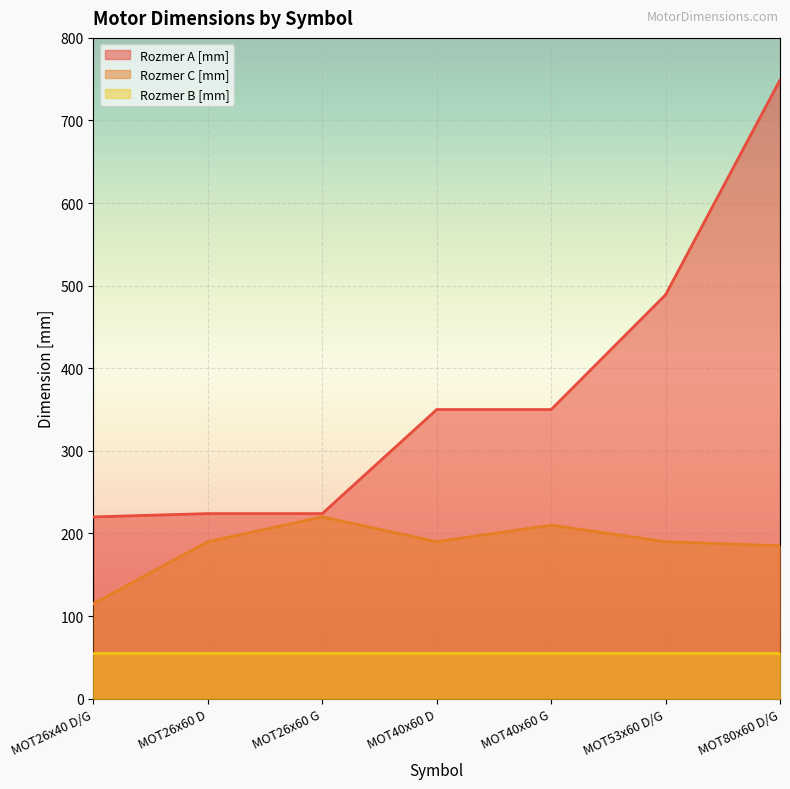

At how many categories does at least one series exceed 225?

4